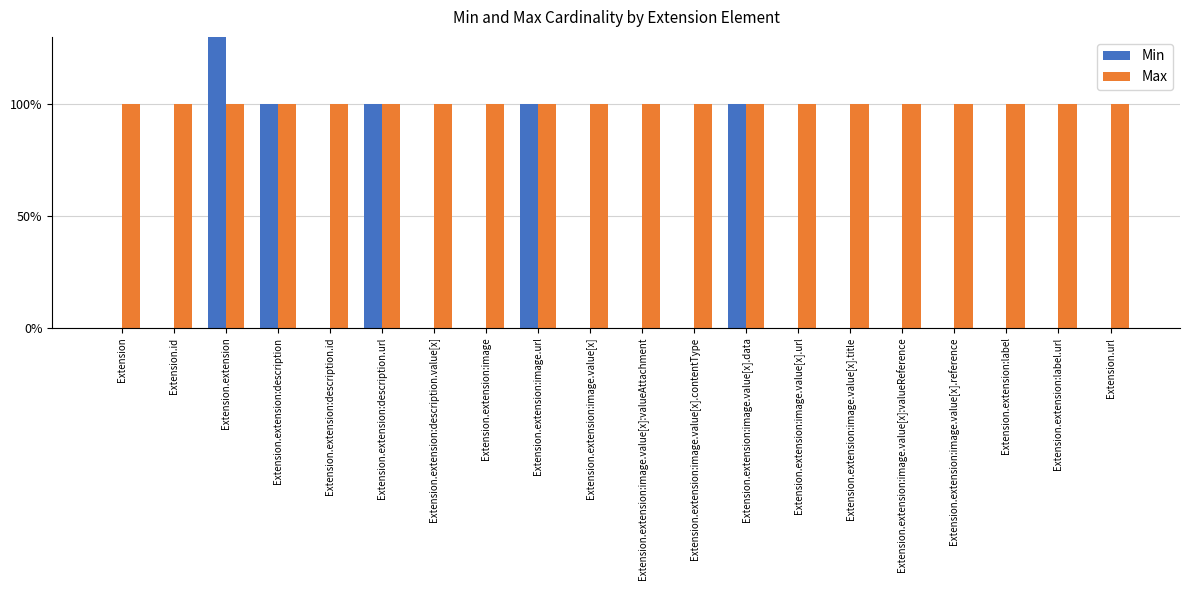

The Min series shows -1 at Extension.extension:label.url. True or false?

False